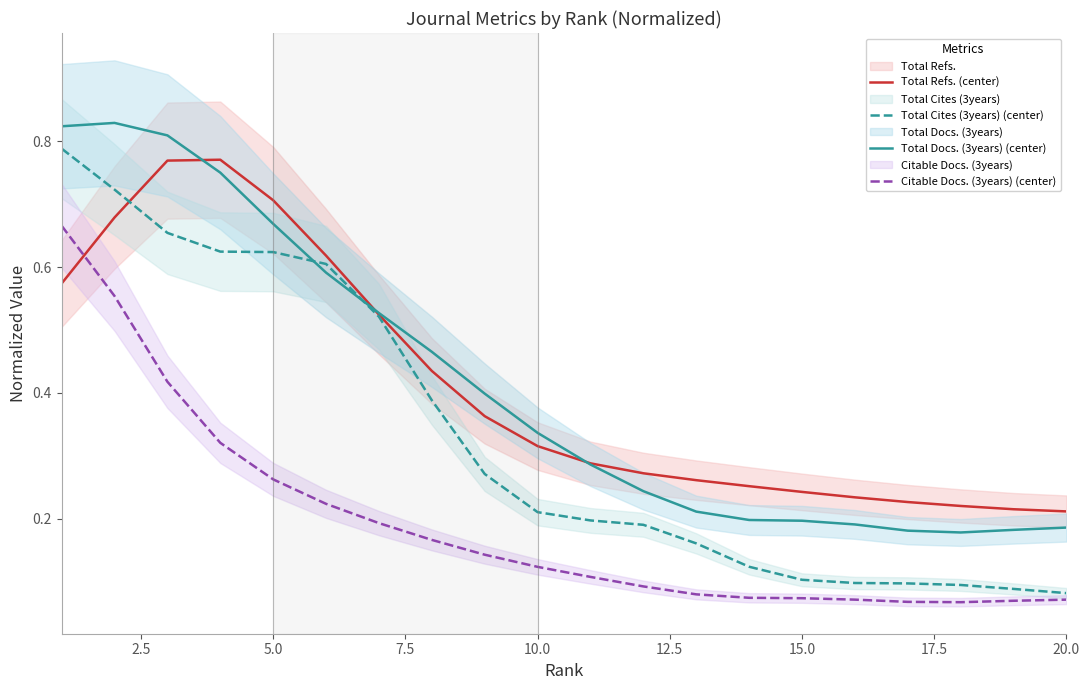

True or false: Citable Docs. (3years) (center) and Total Docs. (3years) (center) intersect in this chart.

False